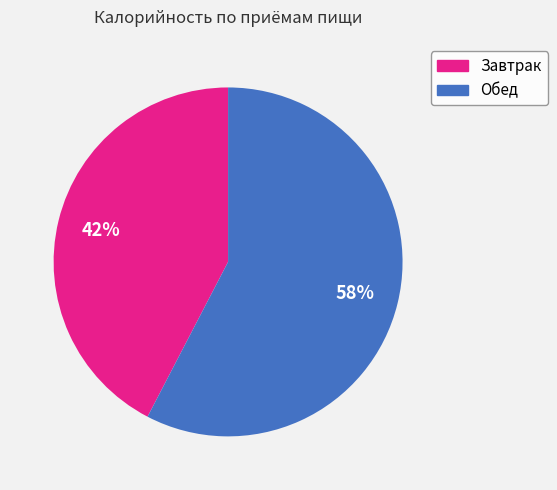

To the nearest percent, what portion does Обед represent?

58%